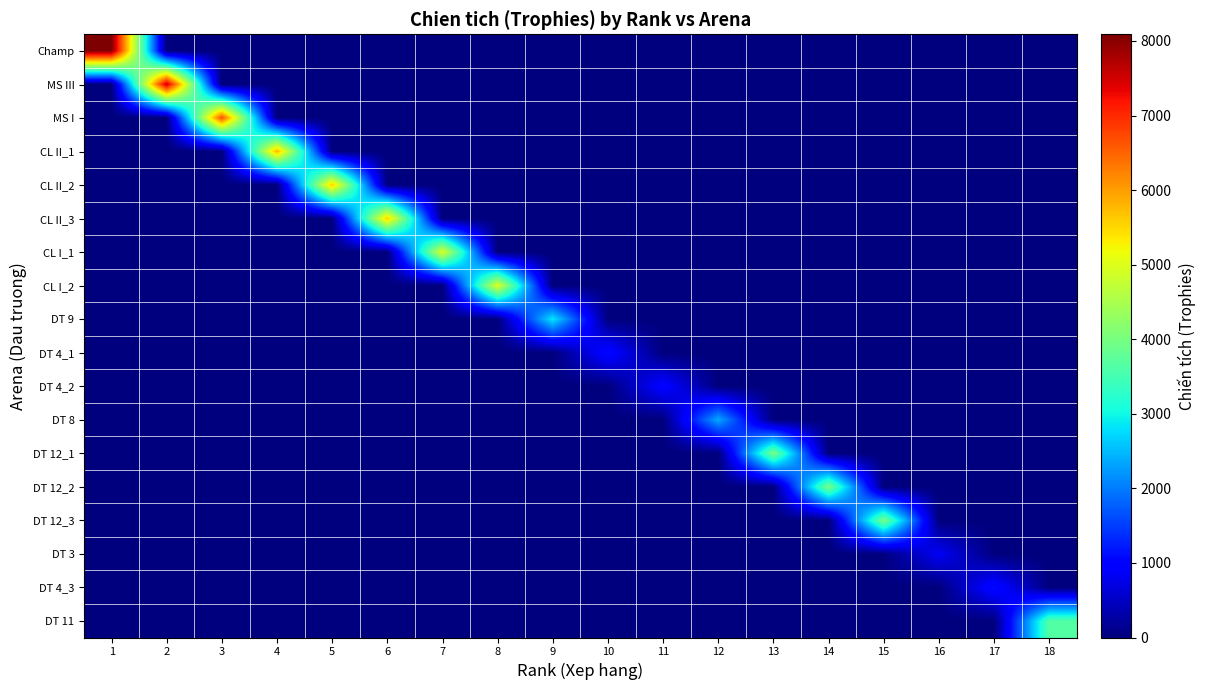

Between 12 and 5, which is larger?

12